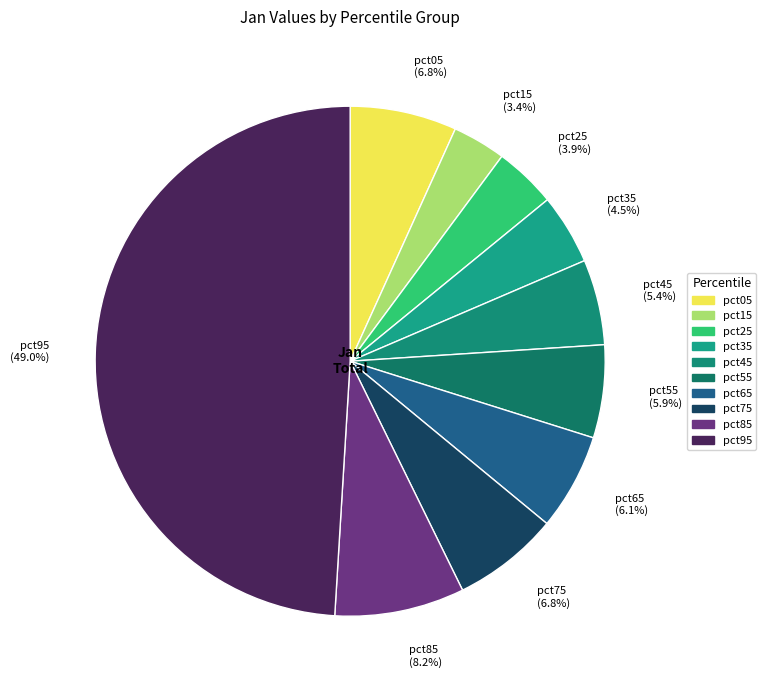

Which slice is the smallest?

pct15